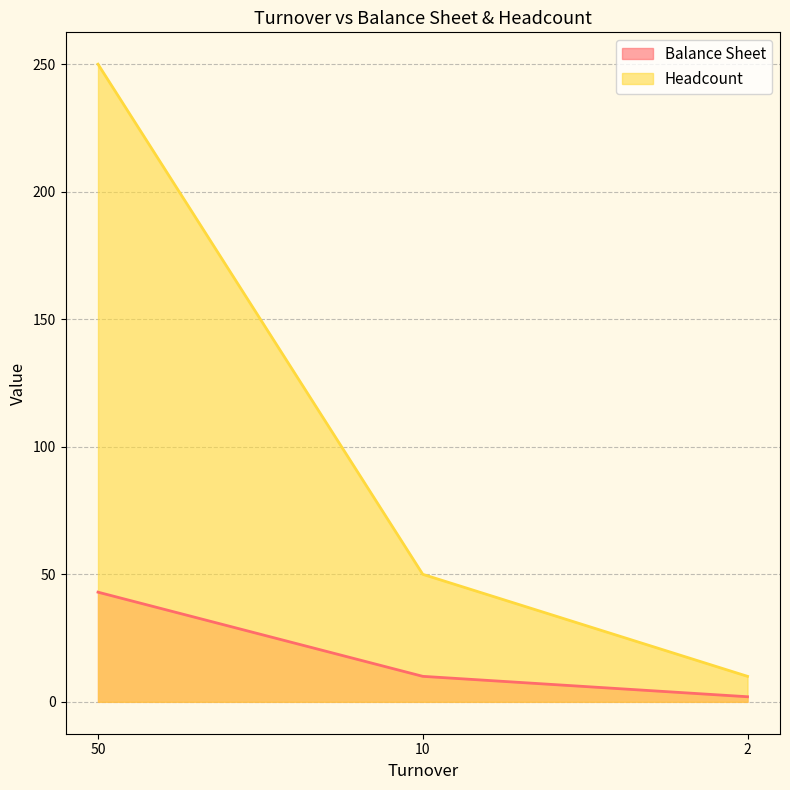

List the series in order of their overall mean, lowest first.

Balance Sheet, Headcount